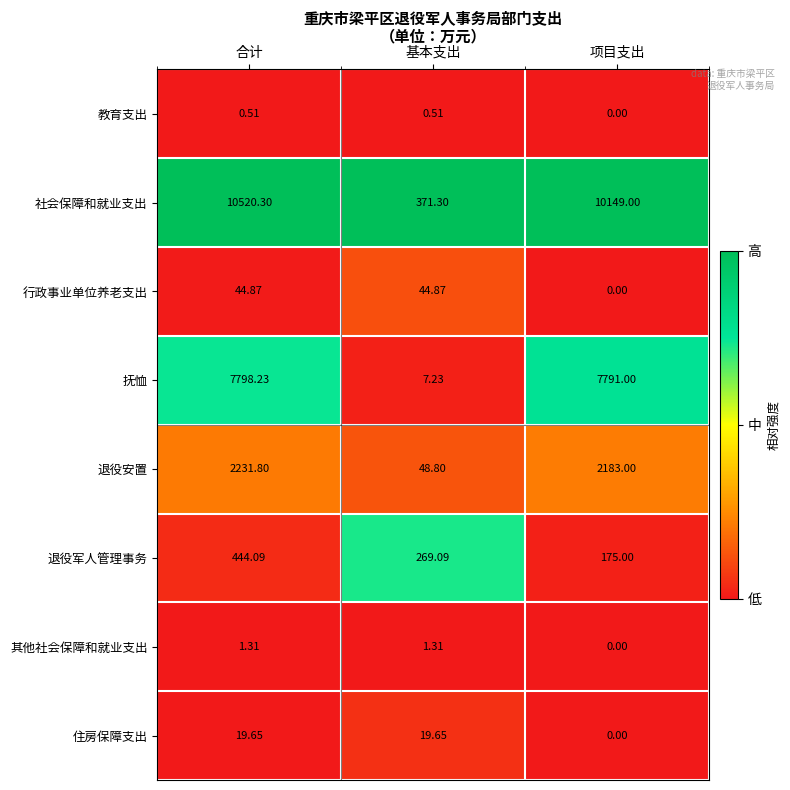

At which label is 退役安置 closest to 1140?

项目支出